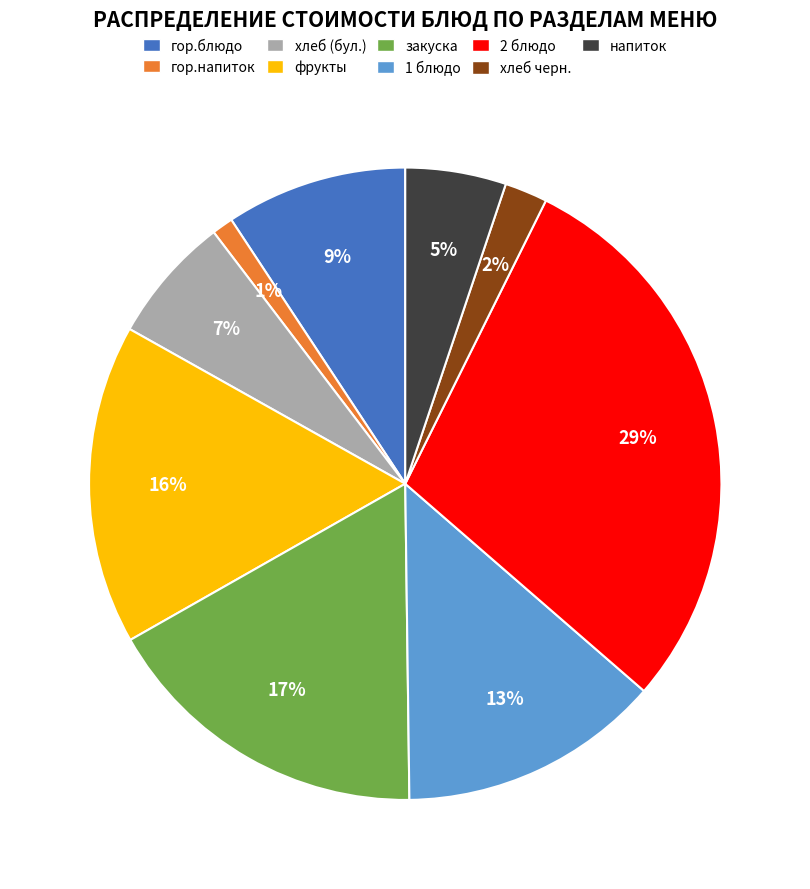

What percentage is the закуска slice, to the nearest percent?

17%